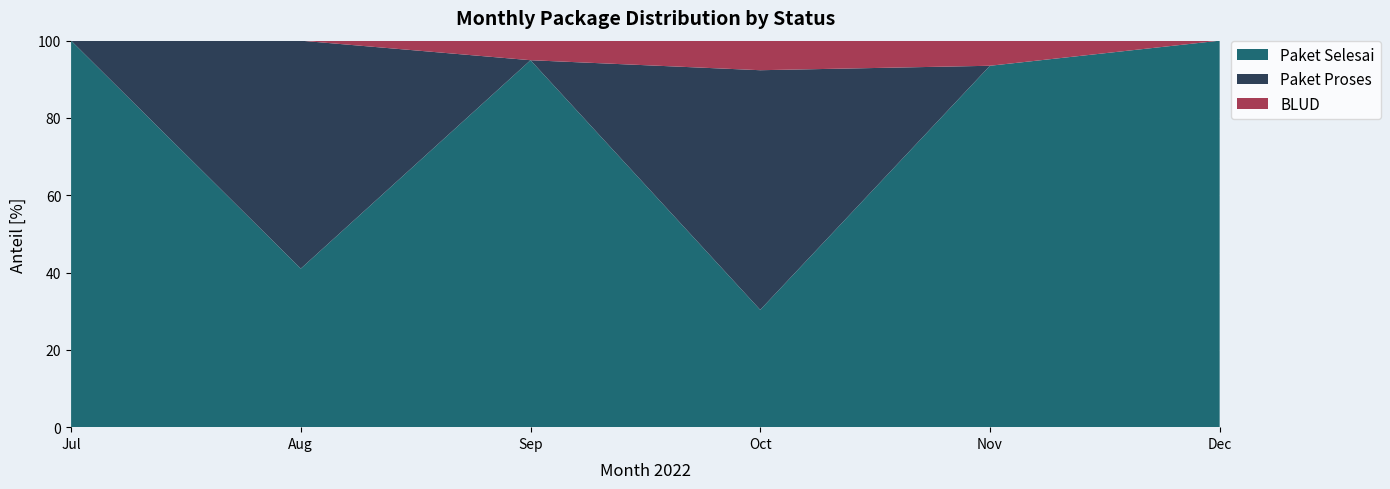

What is the total value across all series at Aug?

100.0